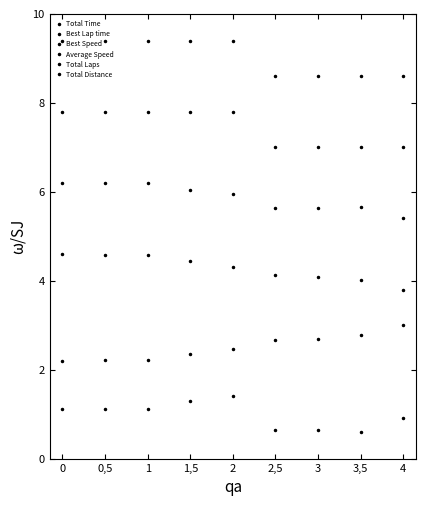

Count the number of data series in this chart.

6